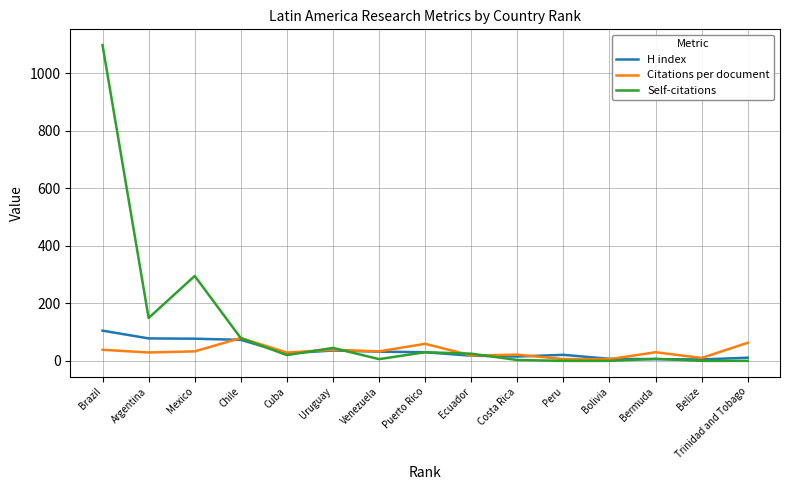

Which series changed the most between Chile and Bolivia?

Self-citations